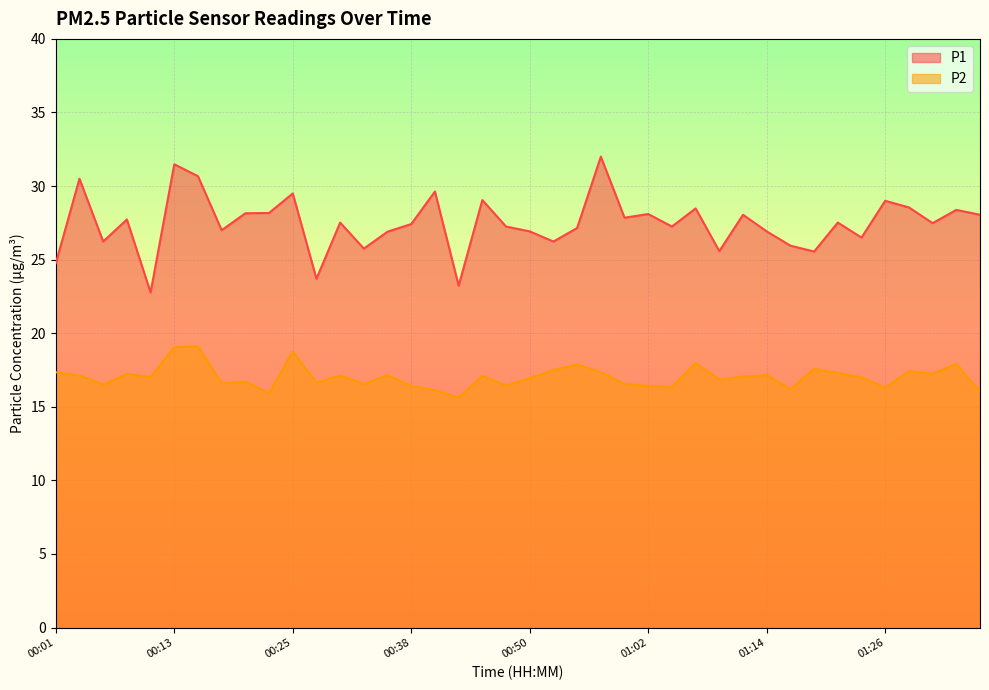

The value of P1 at 00:25 is 29.5. True or false?

True